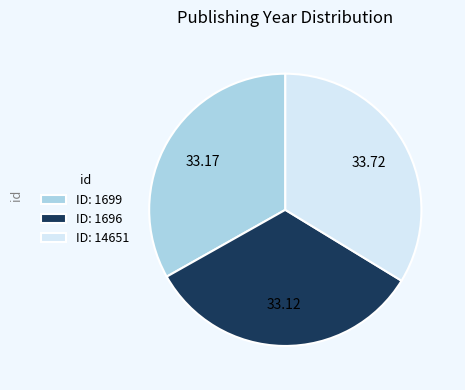

What is the ratio of the value at ID: 1699 to the value at ID: 1696?

1.0